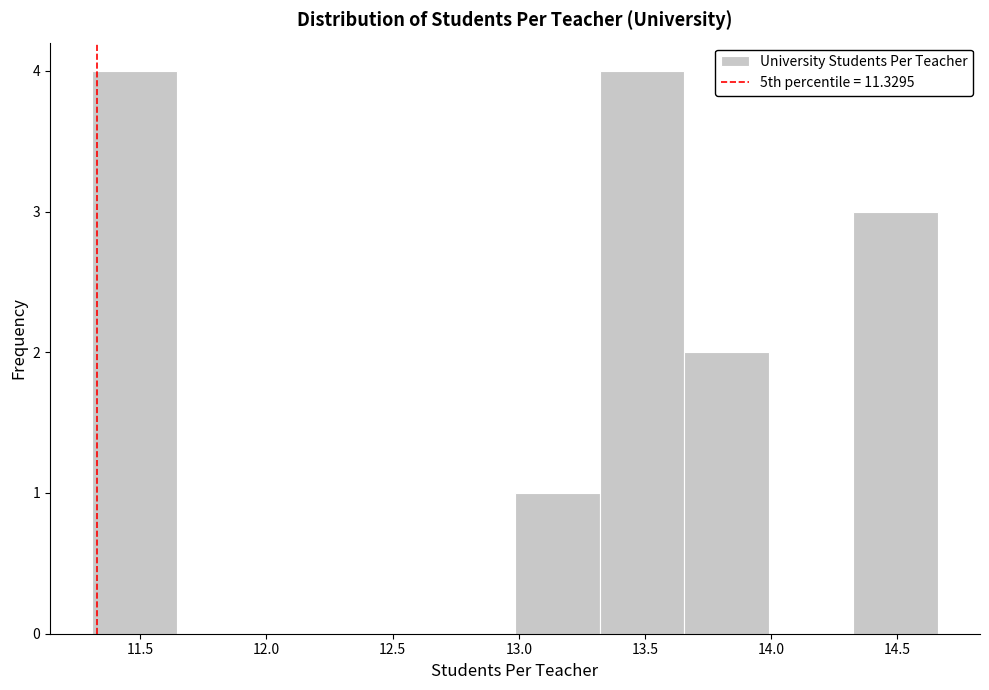

Reading left to right, transcribe this chart: for each bar, give the range it covers on the x-axis and its height. Neither the bar edges nor the heights are printed on the chart, so give them approximately, as read against the axes.

11.310 to 11.645: 4
11.645 to 11.980: 0
11.980 to 12.315: 0
12.315 to 12.650: 0
12.650 to 12.985: 0
12.985 to 13.320: 1
13.320 to 13.655: 4
13.655 to 13.990: 2
13.990 to 14.325: 0
14.325 to 14.660: 3